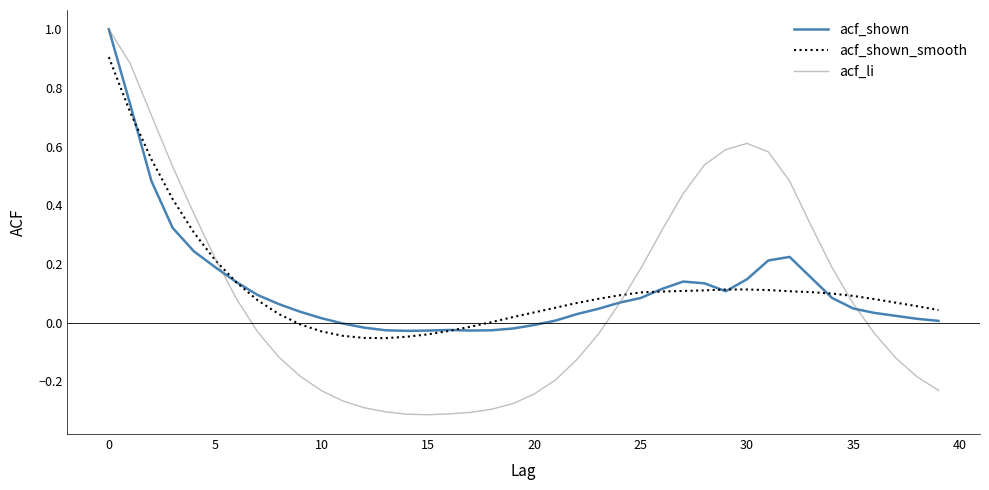

In acf_shown, how many points are higher than both neighbors (excluding endpoints)?

3